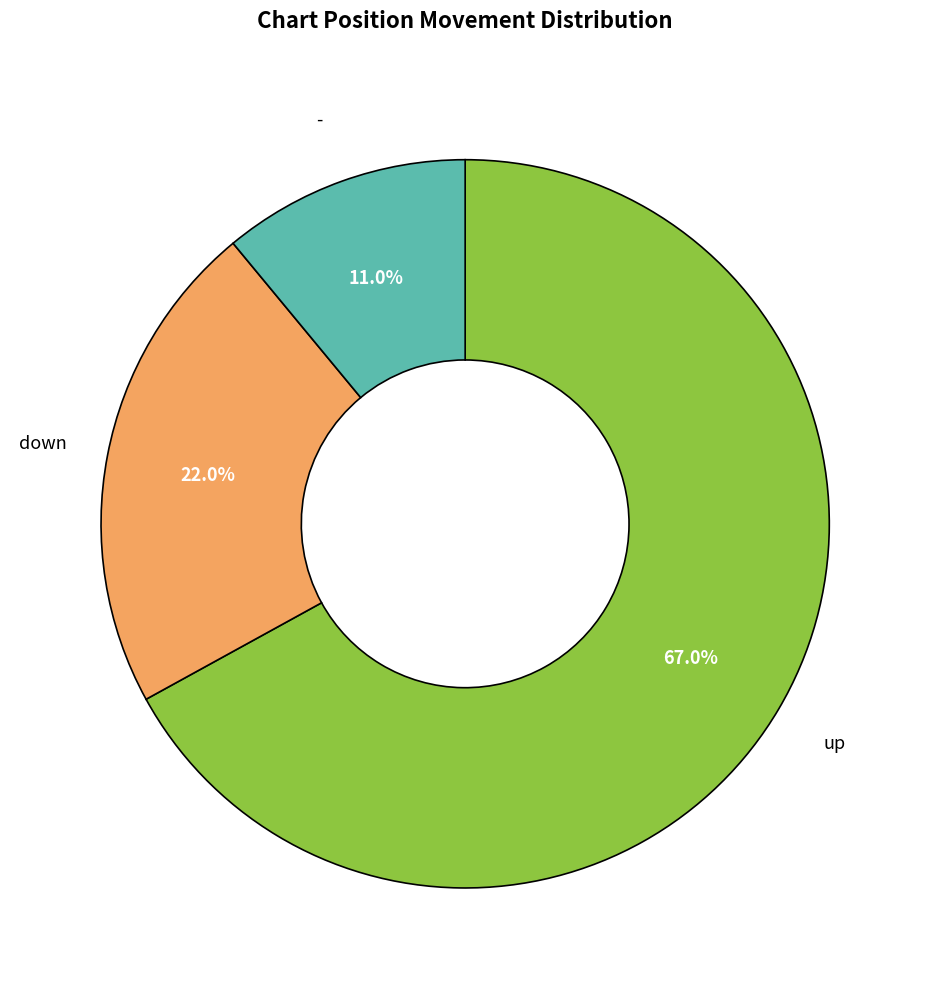

Count the number of slices in the pie.

3